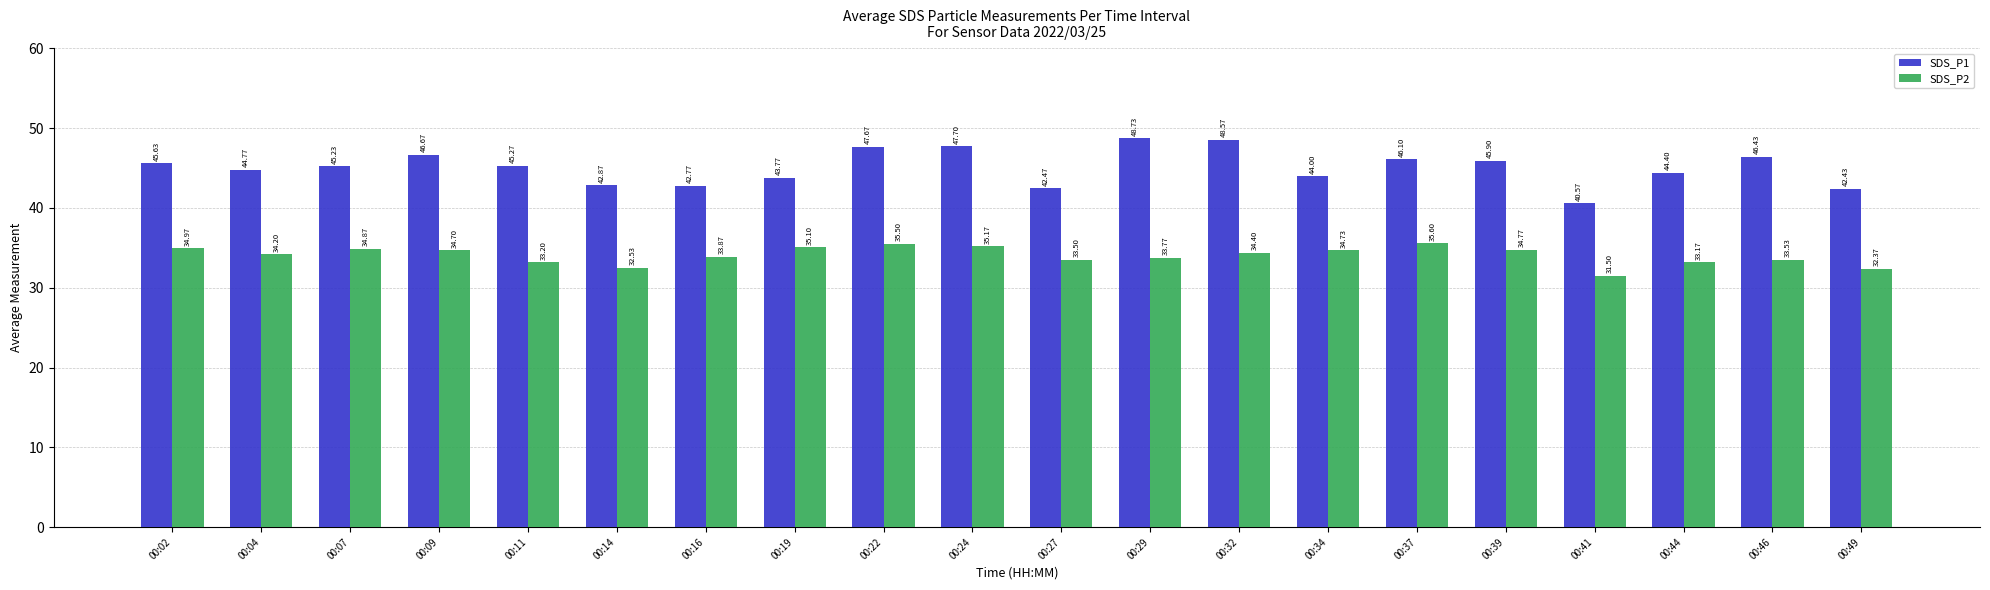

Read the SDS_P2 value at 00:41.

31.5